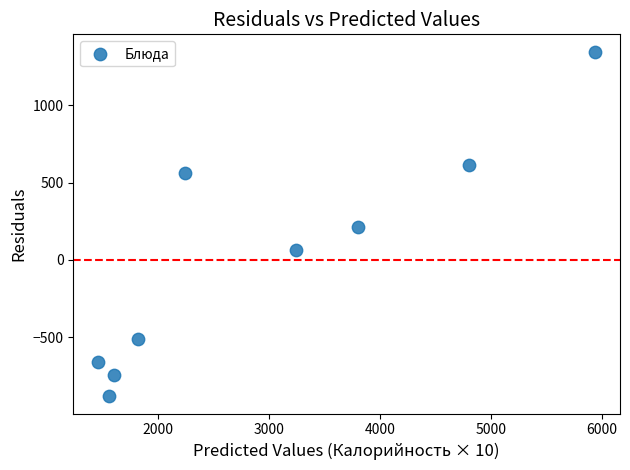

What is the average X value?

2940.0